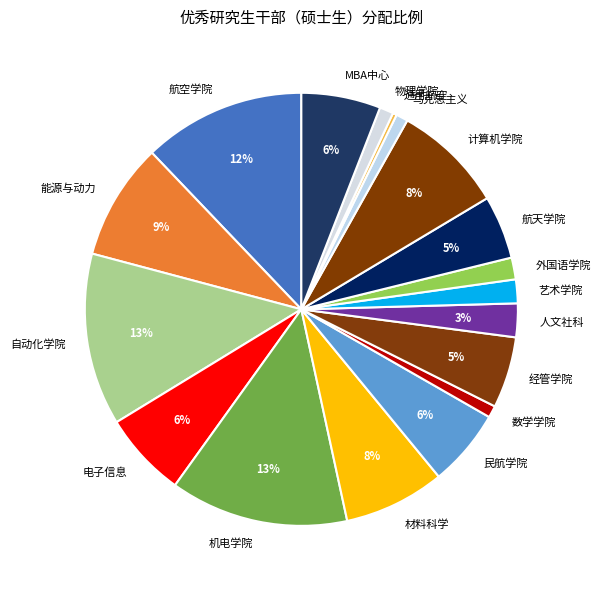

How many segments does this pie chart have?

18